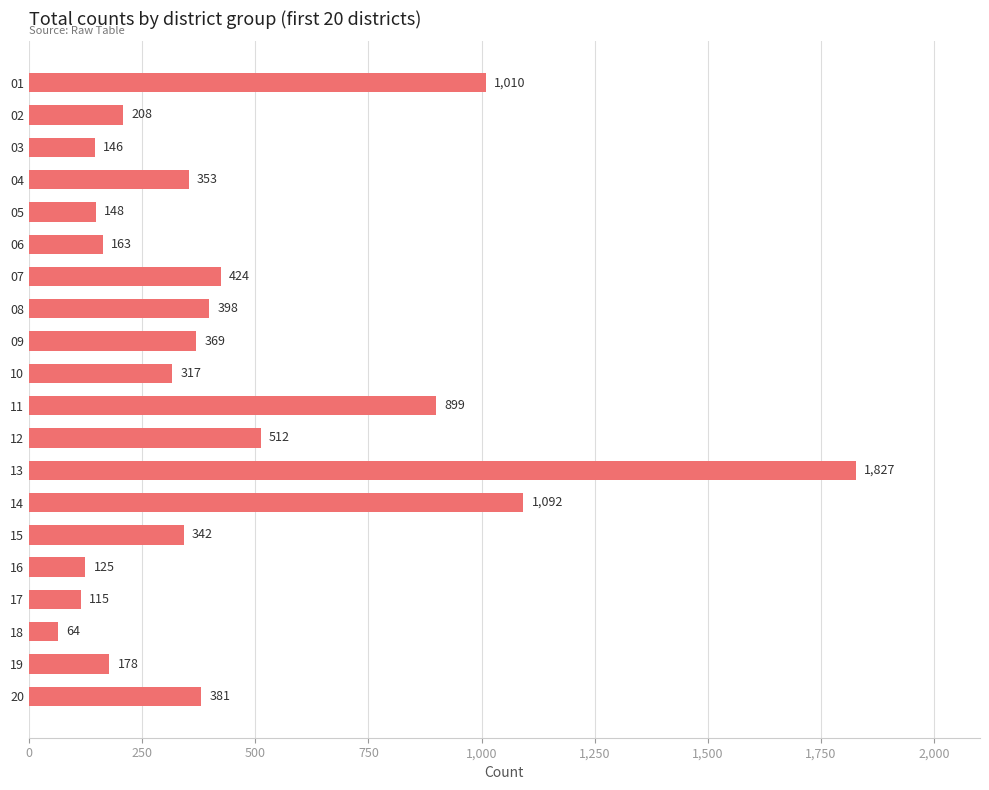

Rank the categories by value from lowest to highest.

18, 17, 16, 03, 05, 06, 19, 02, 10, 15, 04, 09, 20, 08, 07, 12, 11, 01, 14, 13